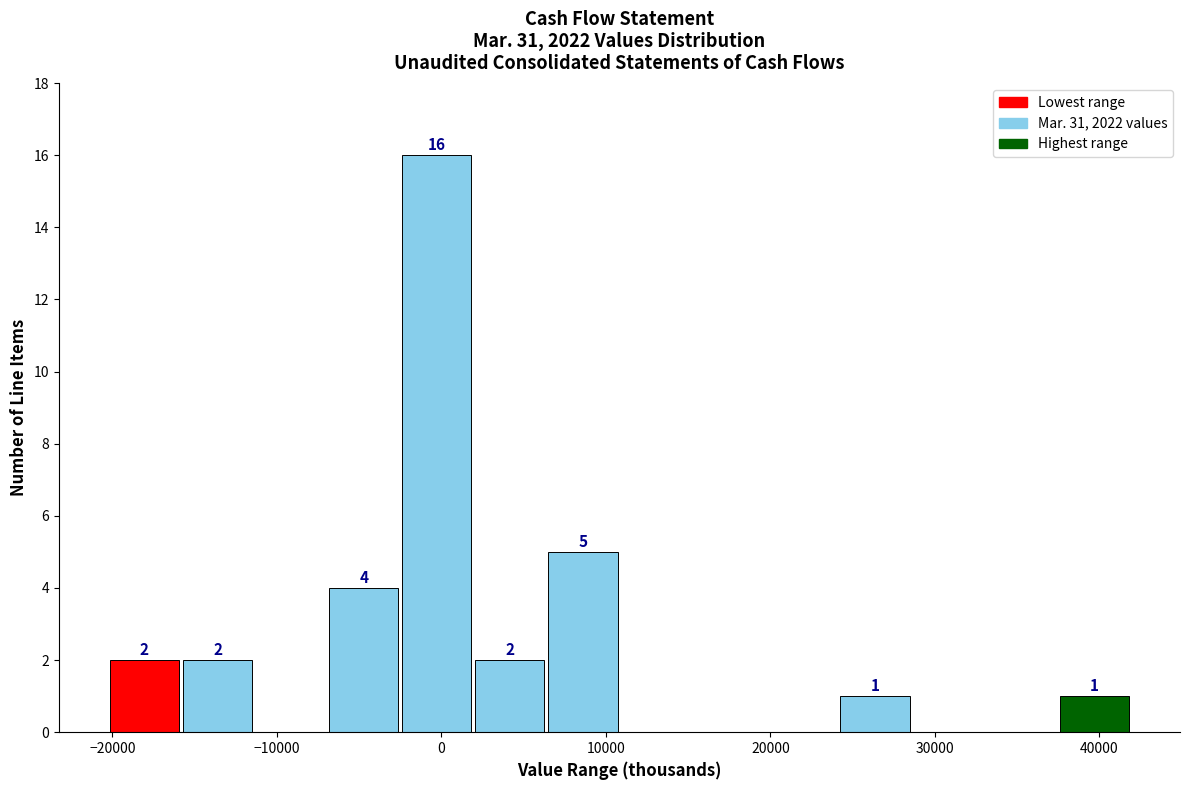

Which range on the x-axis has the tallest bar?

-3000 to 2000